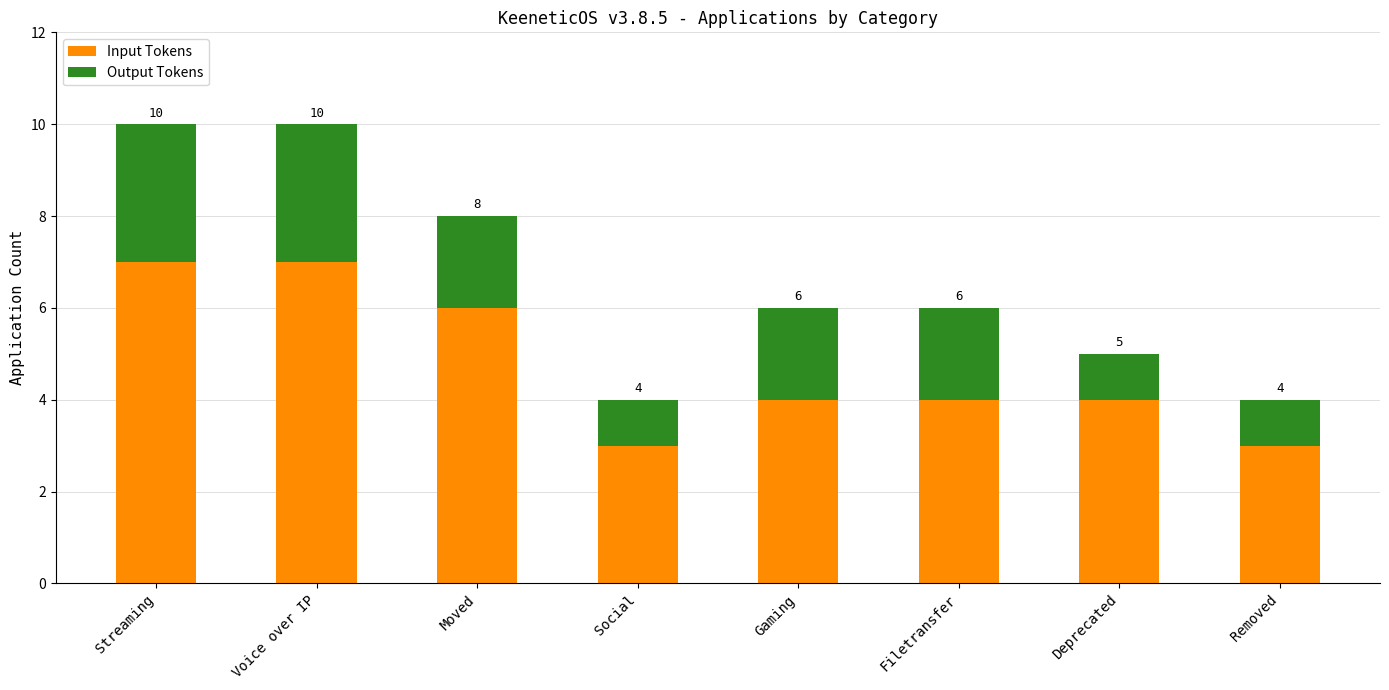

Reading right to left, what are the values for Input Tokens?

Removed=3	Deprecated=4	Filetransfer=4	Gaming=4	Social=3	Moved=6	Voice over IP=7	Streaming=7